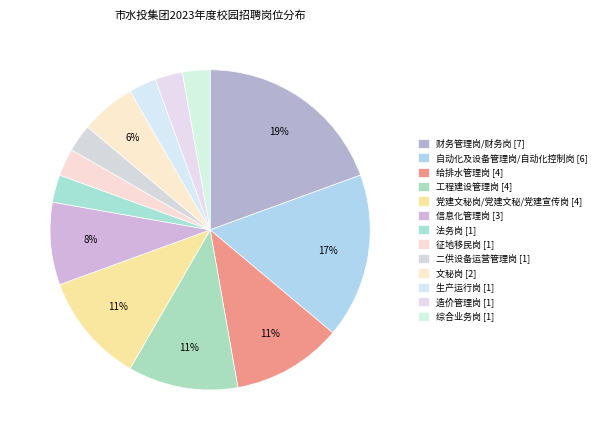

True or false: 自动化及设备管理岗/自动化控制岗 accounts for 17% of the total.

True